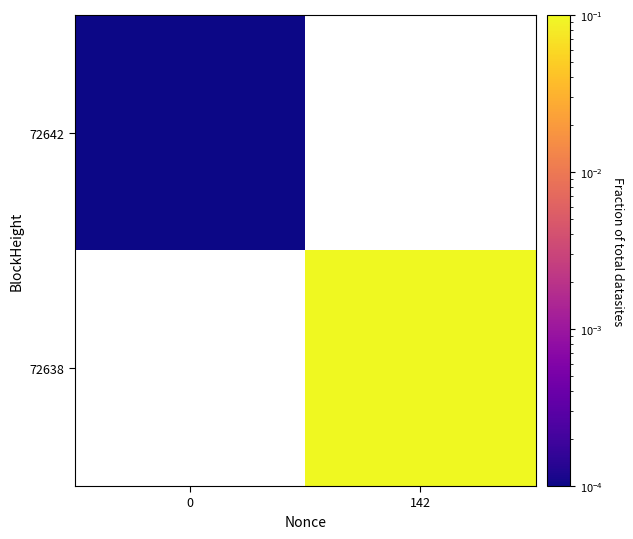

Rank the series by their maximum value, from lowest to highest.

72642, 72638